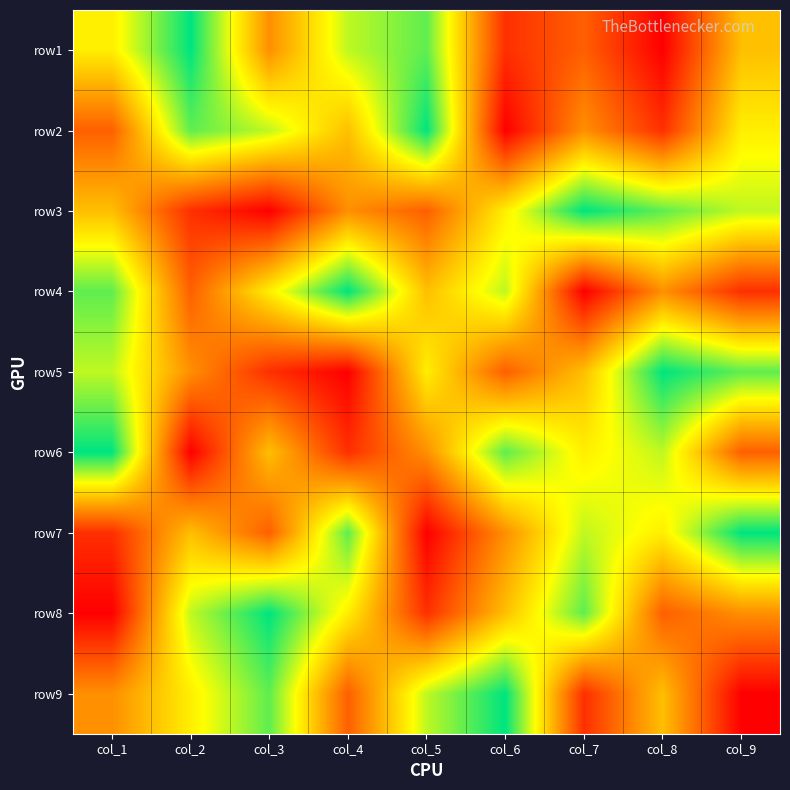

How many distinct data groups are displayed?

9